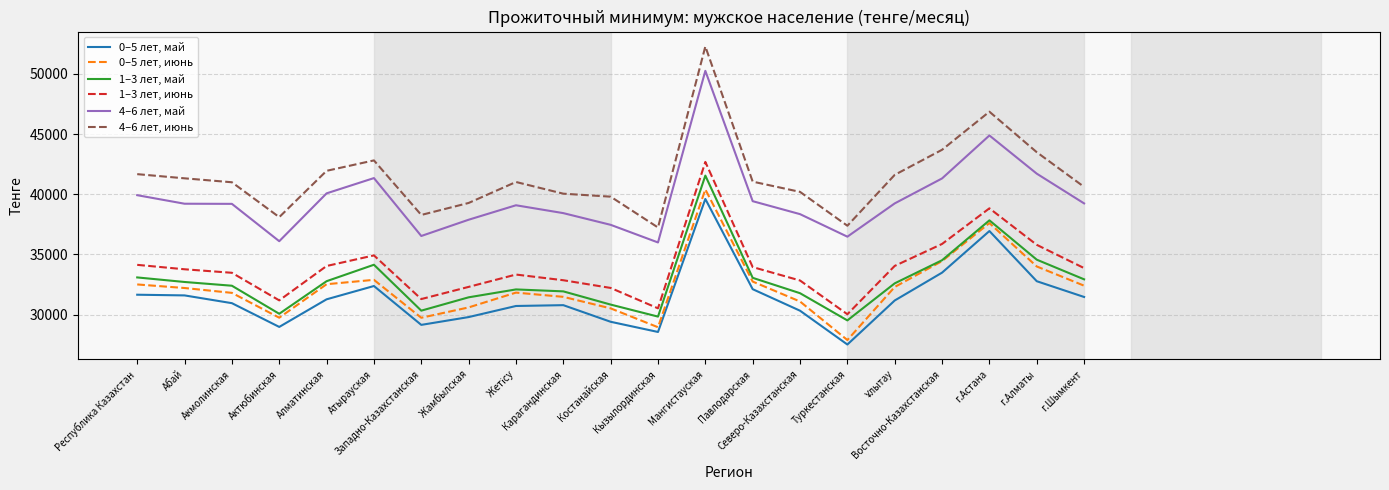

True or false: 0–5 лет, июнь and 0–5 лет, май cross at least once.

False